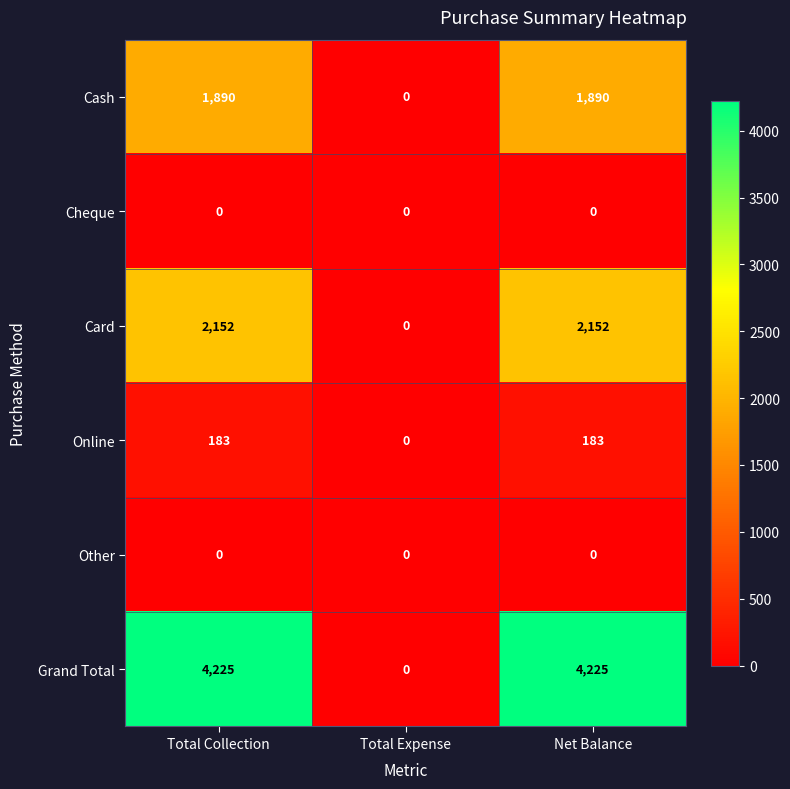

What is the total value across all series at Net Balance?

8450